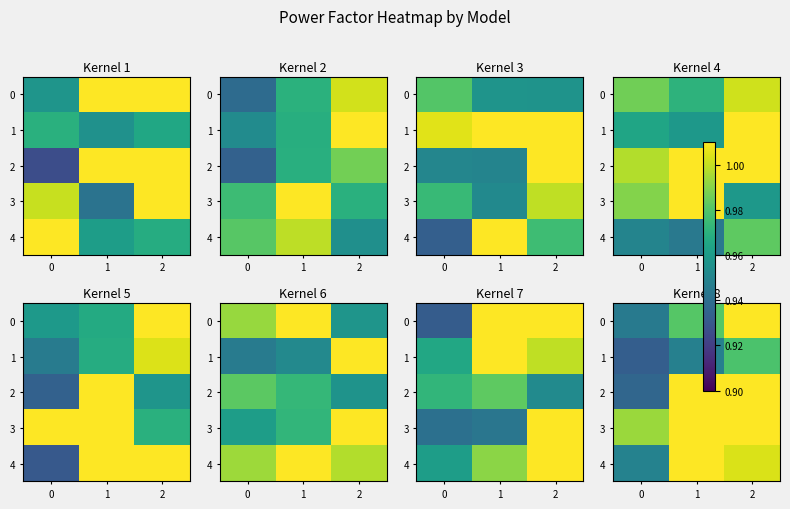

What value does the 1 series have at 0?

0.9